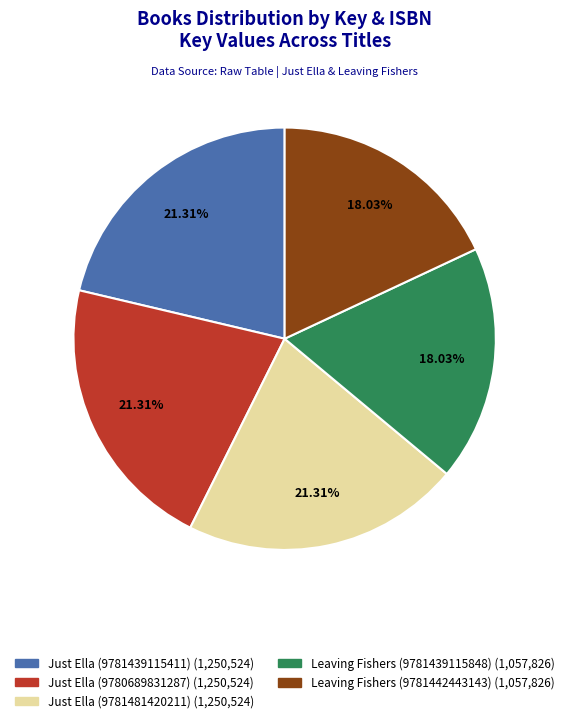

Does Leaving Fishers (9781439115848) represent more than half of the total?

No